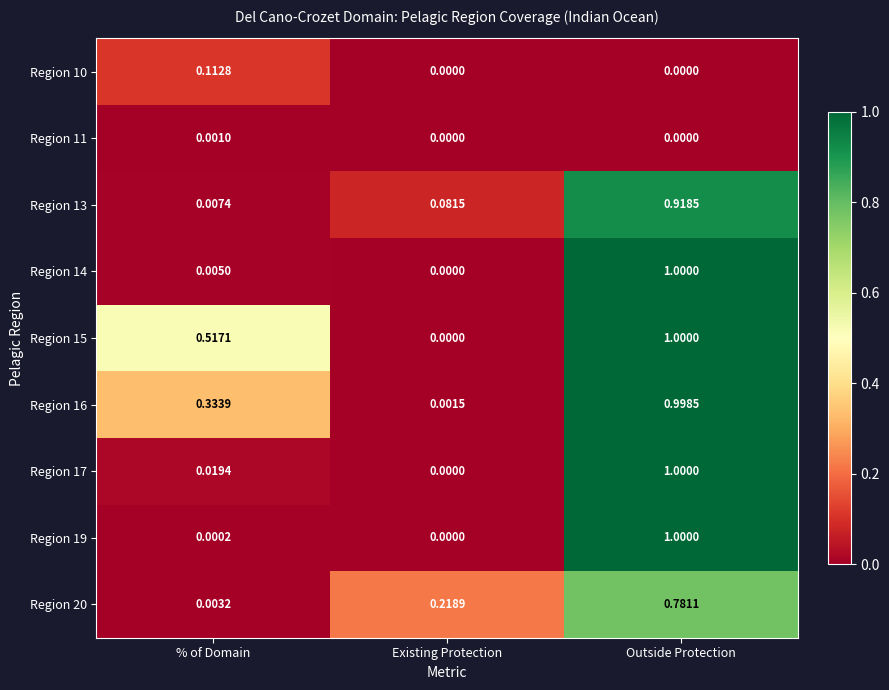

Which label corresponds to the largest value in the chart?

Outside Protection